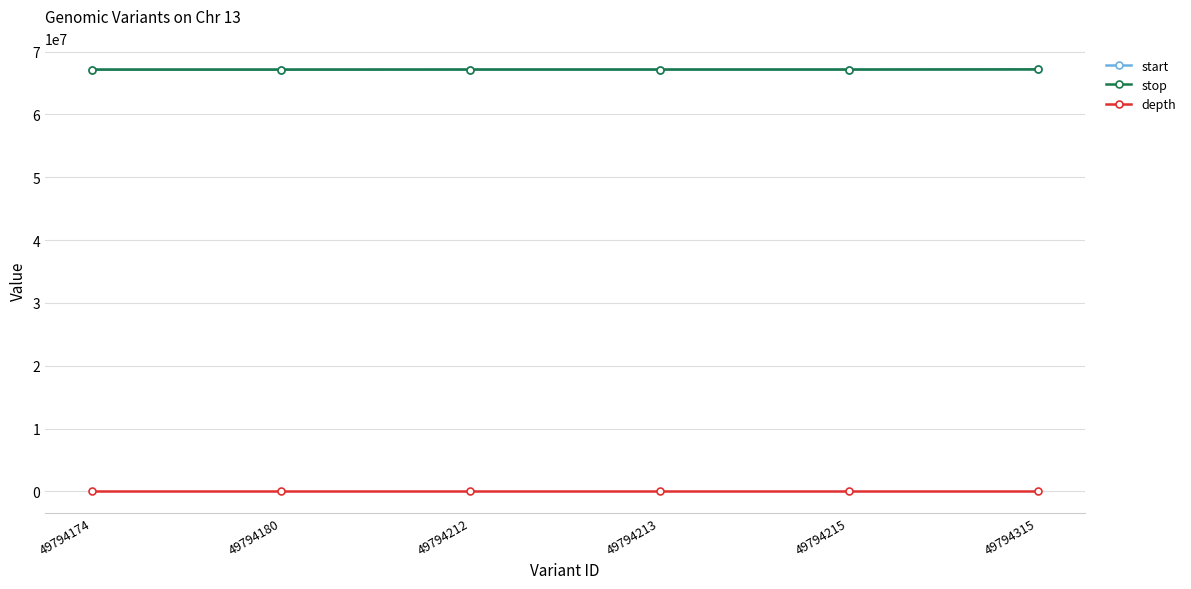

True or false: start has a value of 67171775 at 49794315.

True